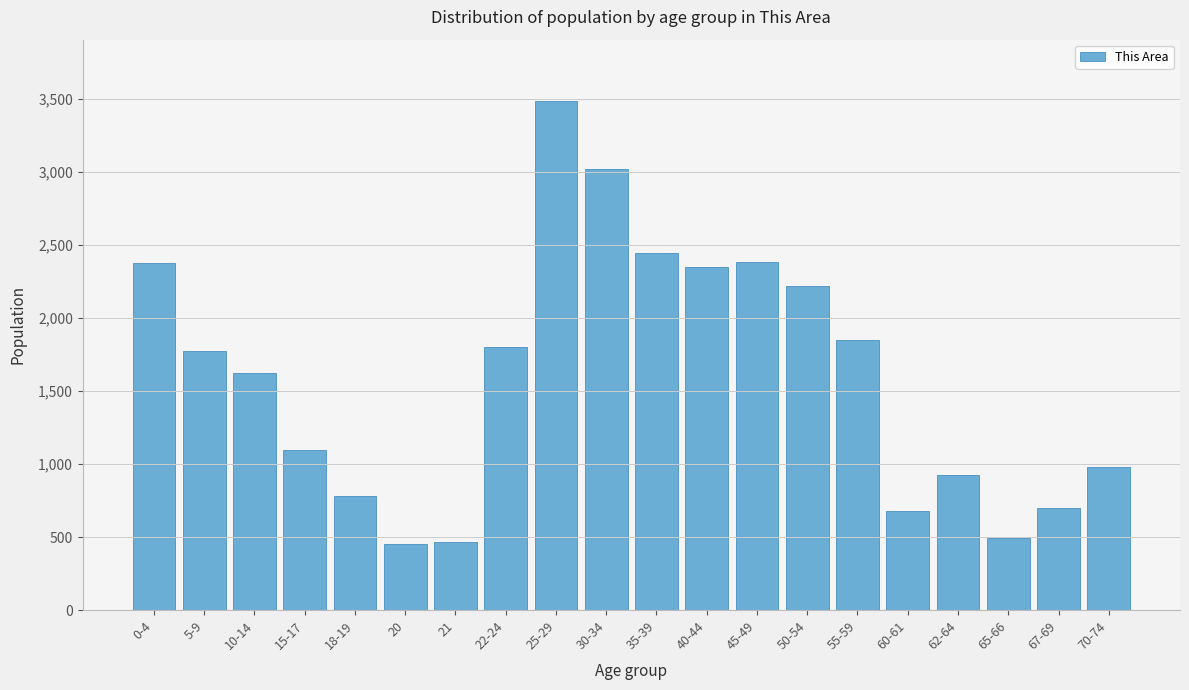

What is the label of the 18th bar from the right?

10-14